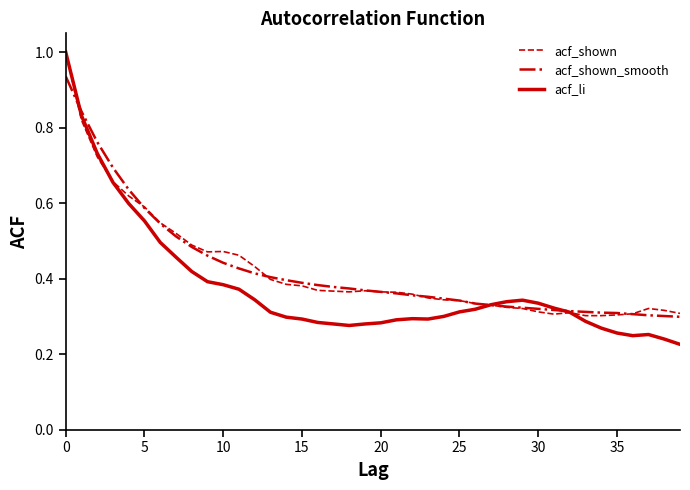

What is the greatest value displayed?

1.0